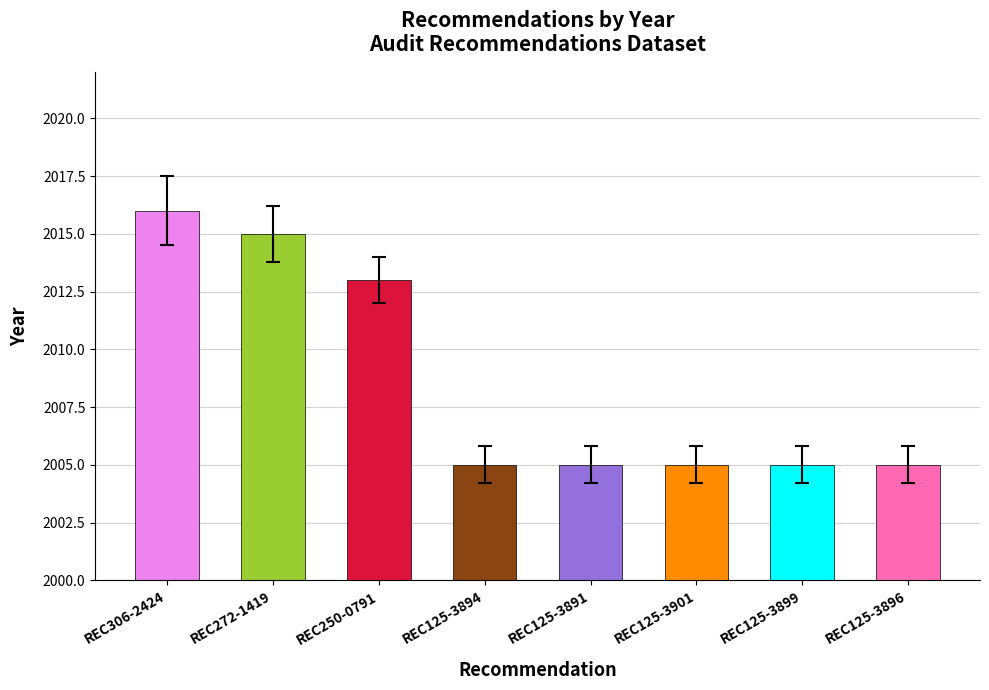

Approximately how many times larger is the value at REC125-3901 compared to REC125-3896?

1.0